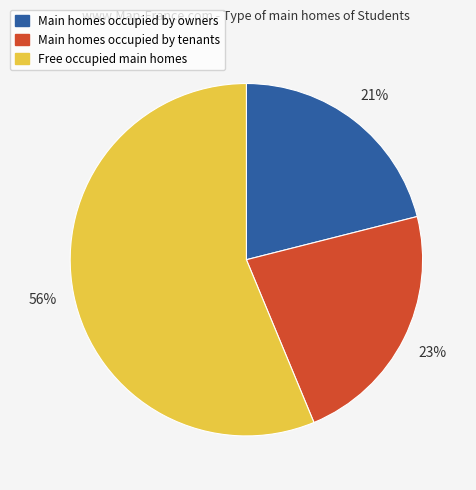

How many slices are in this pie chart?

3